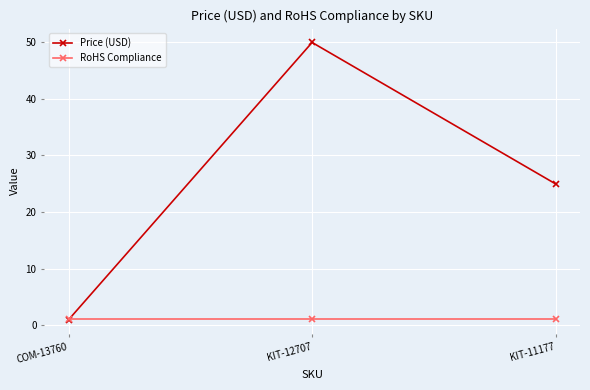

Which series has the largest range (max minus min)?

Price (USD)